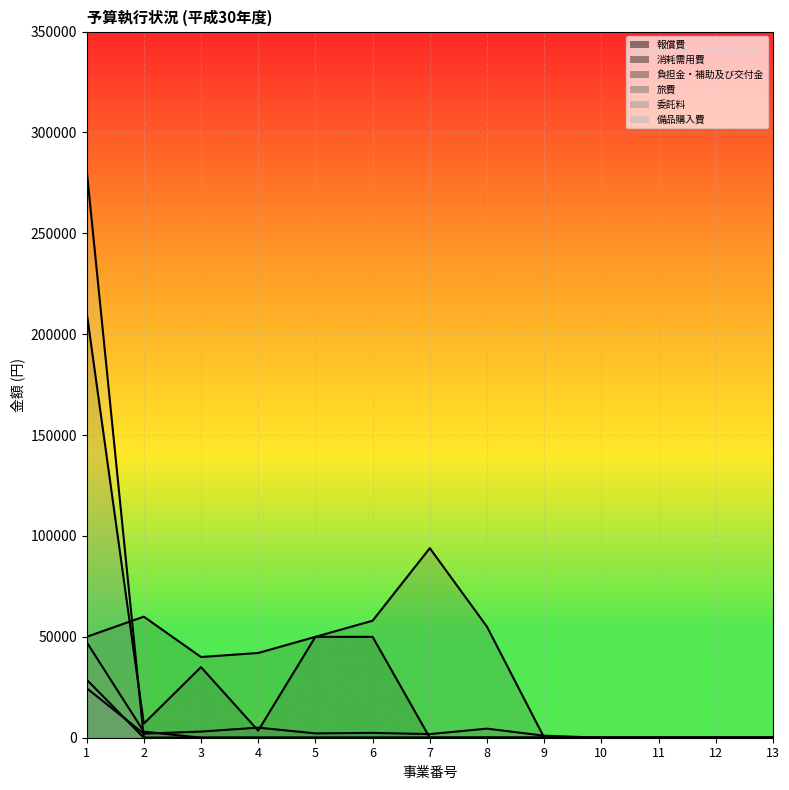

What is the average value of the 旅費 series?

3878